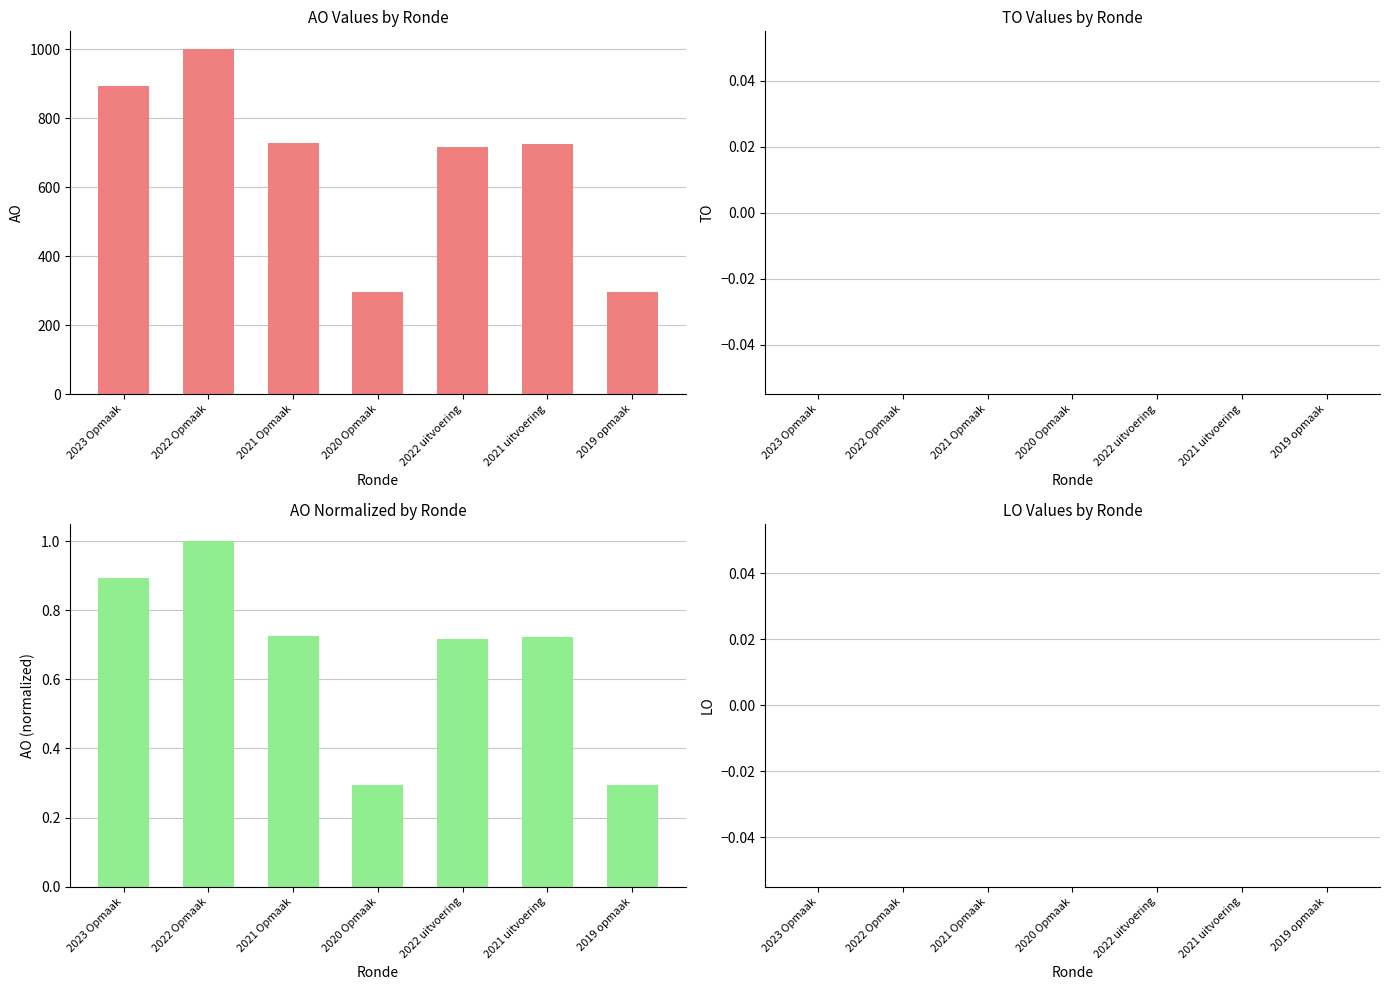

Between 2023 Opmaak and 2022 Opmaak, which is larger?

2022 Opmaak